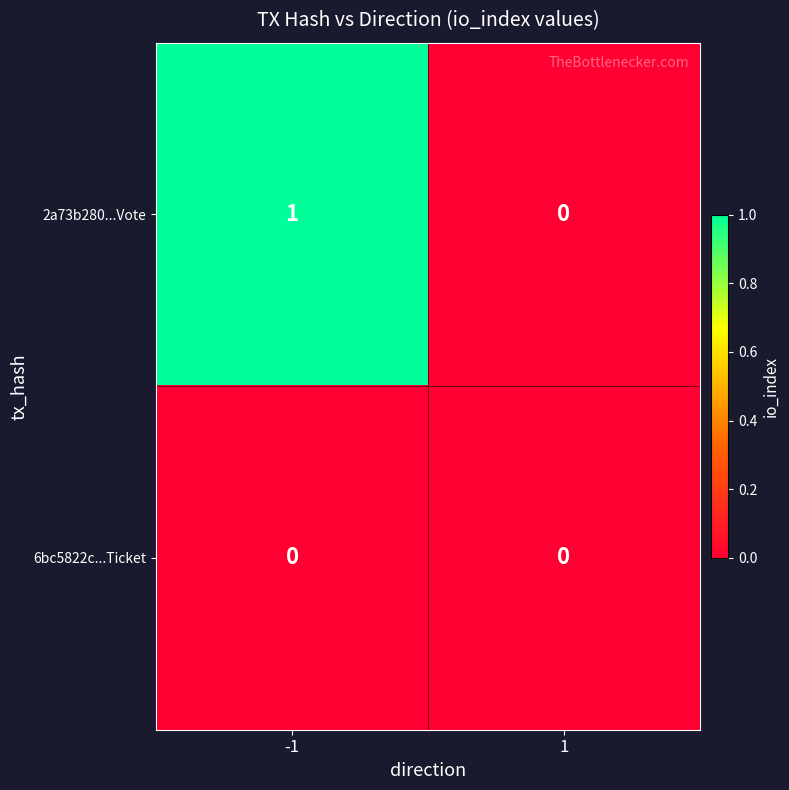

What is the total value across all series at -1?

1